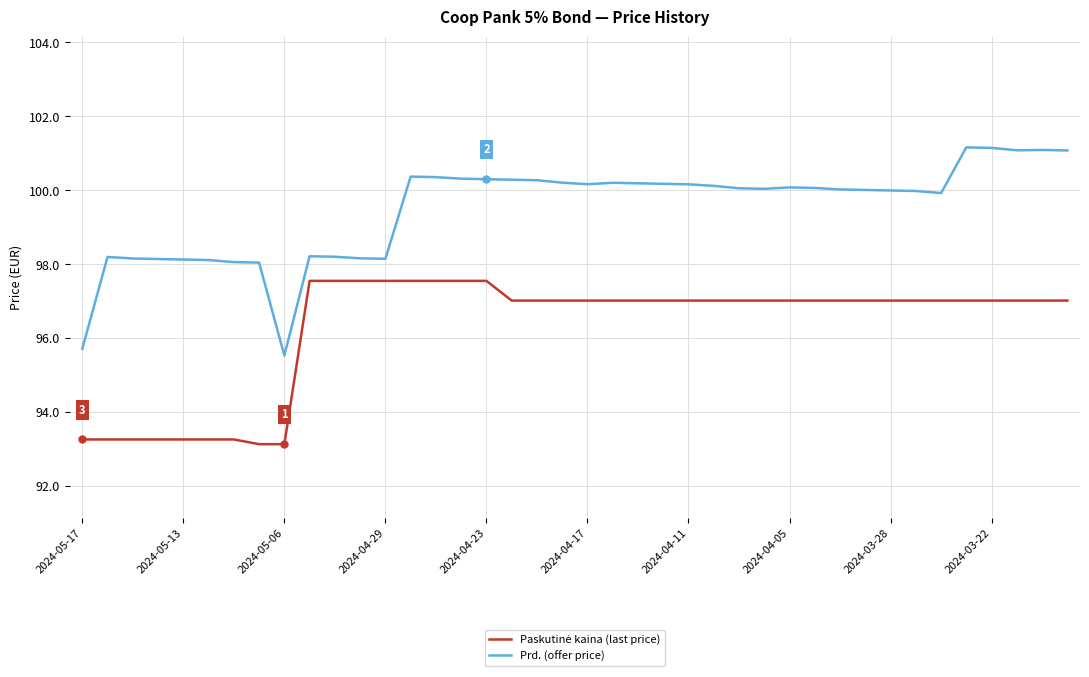

Which series has the largest total across all categories?

Prd. (offer price)